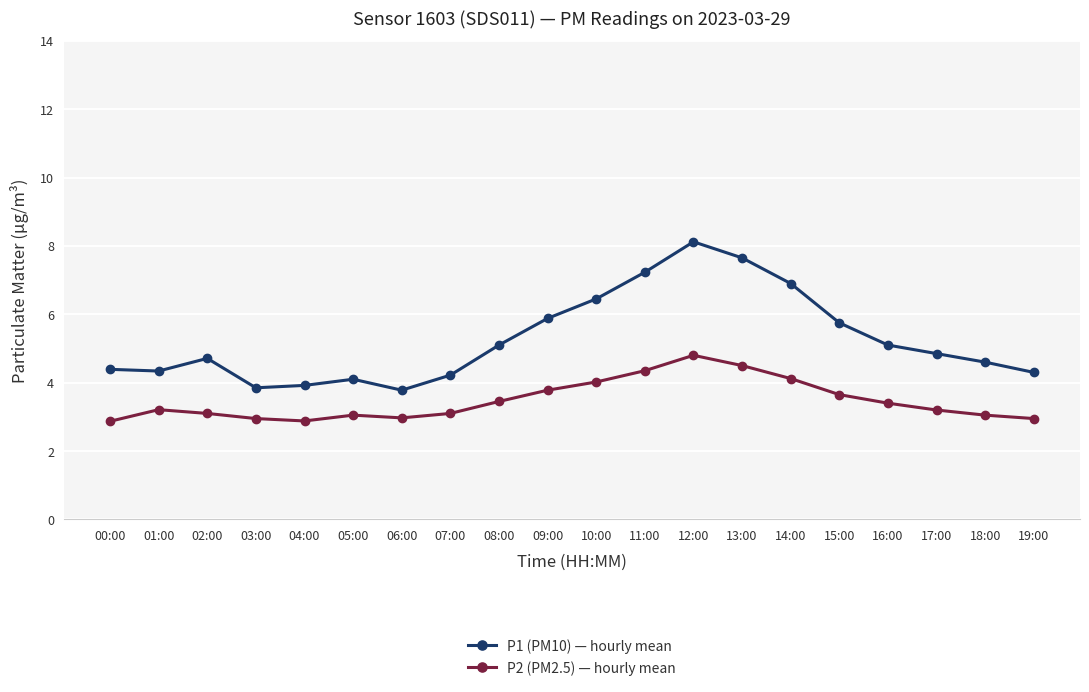

What is the spread (max minus min) of values at 07:00?

1.1